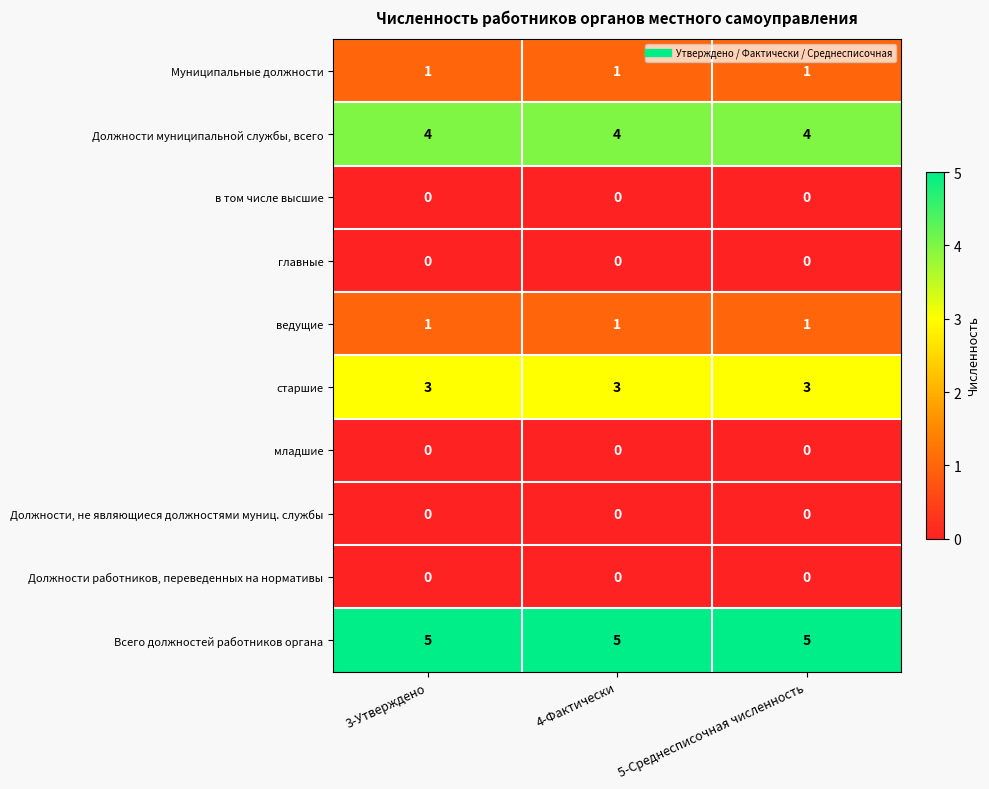

The ведущие series shows 2 at 4-Фактически. True or false?

False